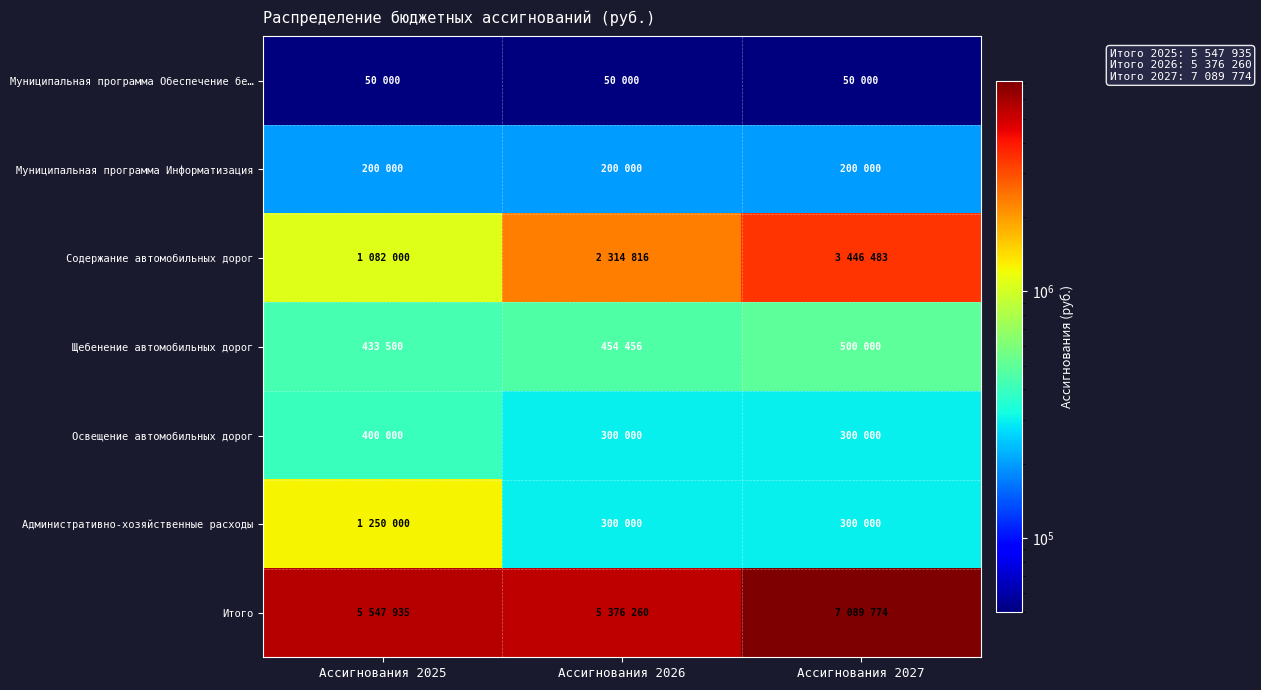

Which has a higher value, Ассигнования 2027 or Ассигнования 2026?

Ассигнования 2027